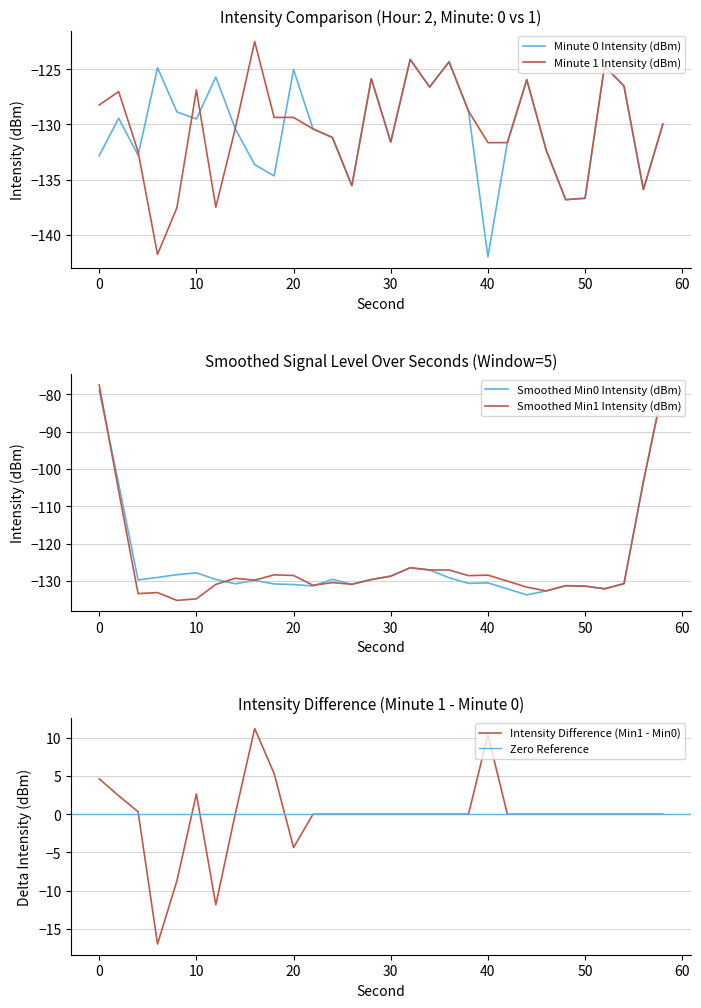

What is the greatest value displayed?

-122.5